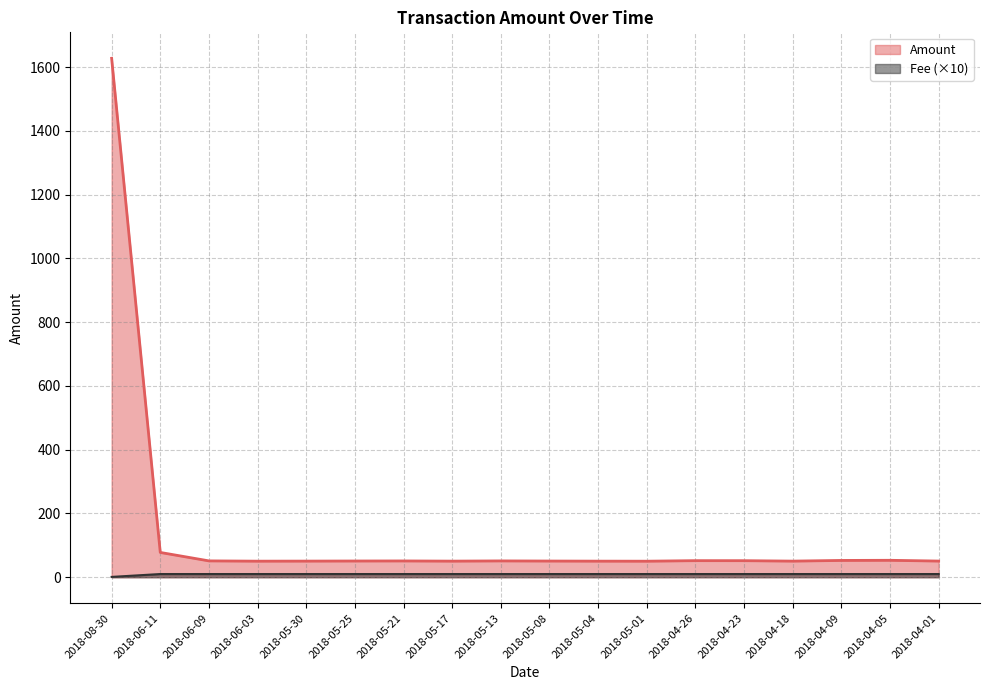

True or false: Fee and Amount cross at least once.

False